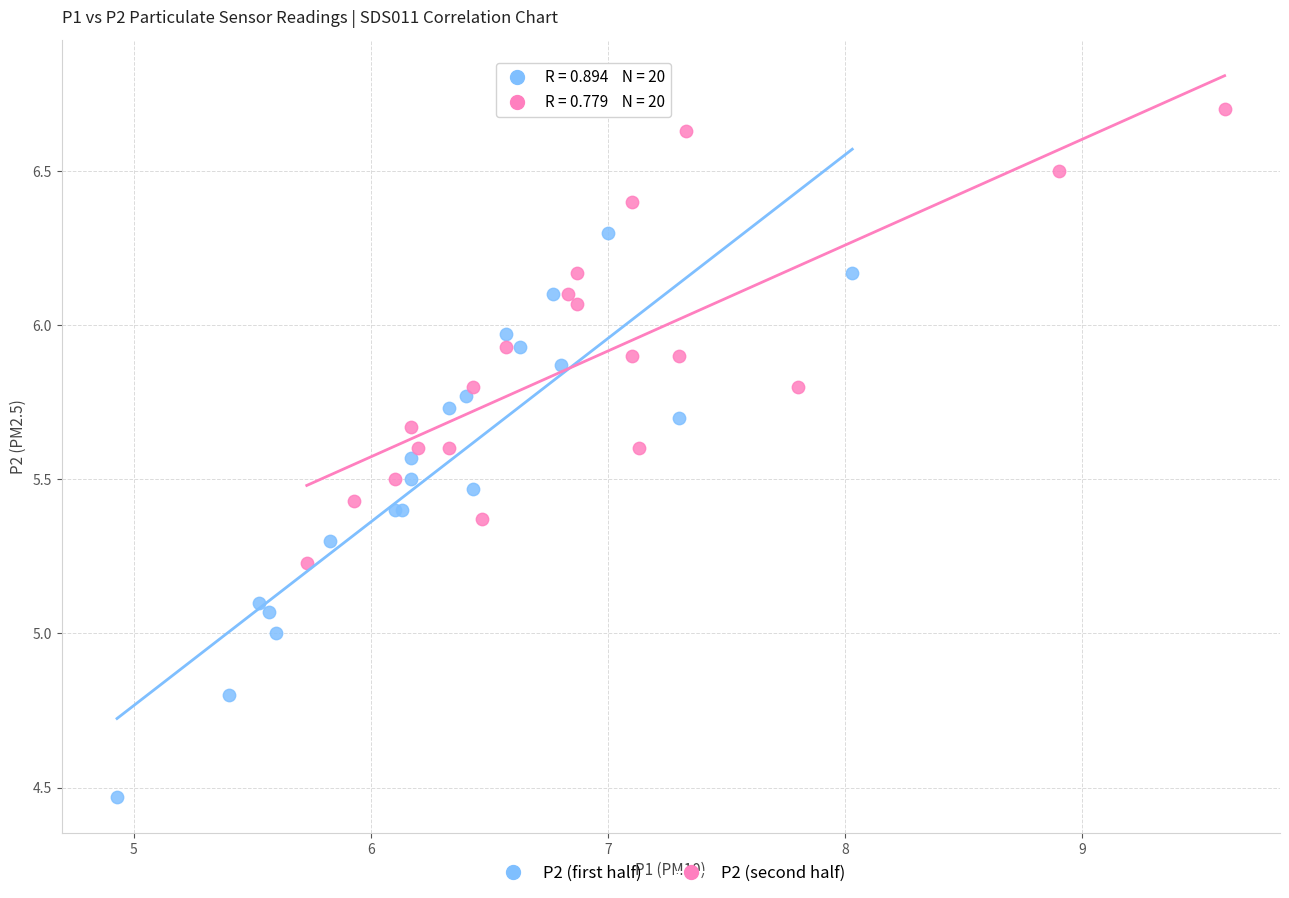

Which series reaches the minimum Y coordinate?

P2 (first half)